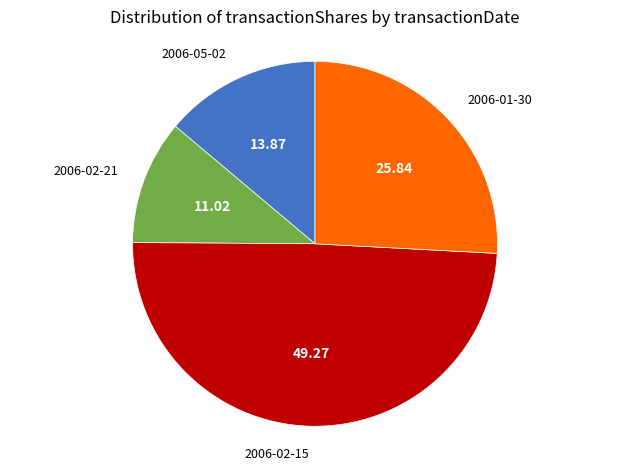

Rank the categories by value from highest to lowest.

2006-02-15, 2006-01-30, 2006-05-02, 2006-02-21